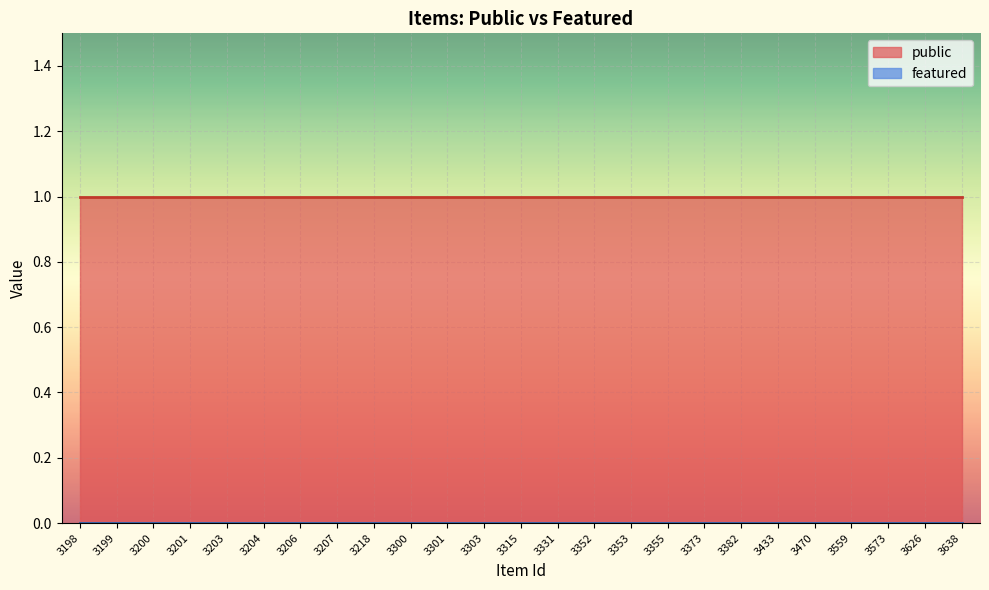

True or false: public has more than 1 interior local peaks.

False